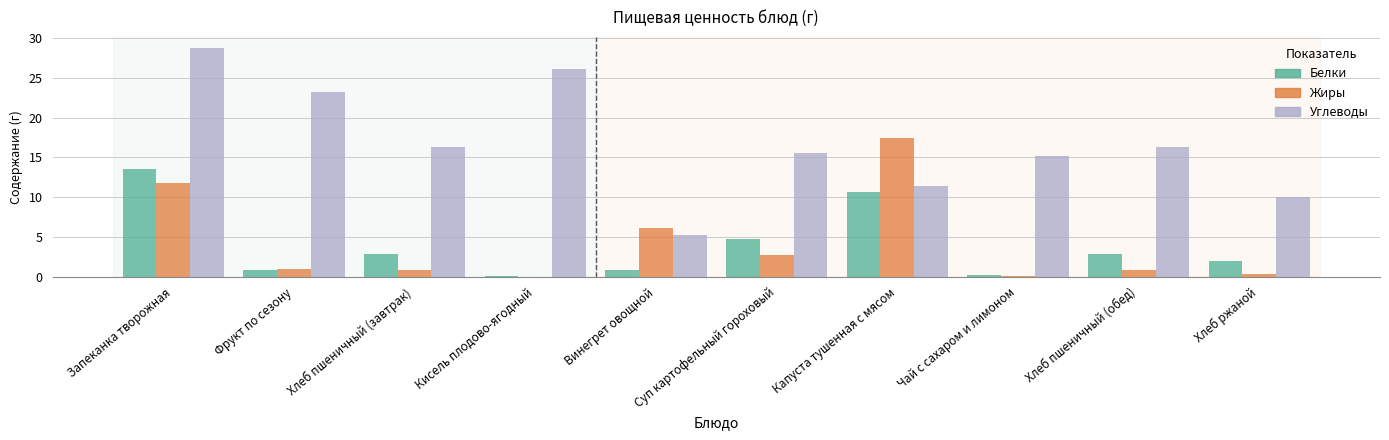

Where does the Белки series first go above 2?

Запеканка творожная